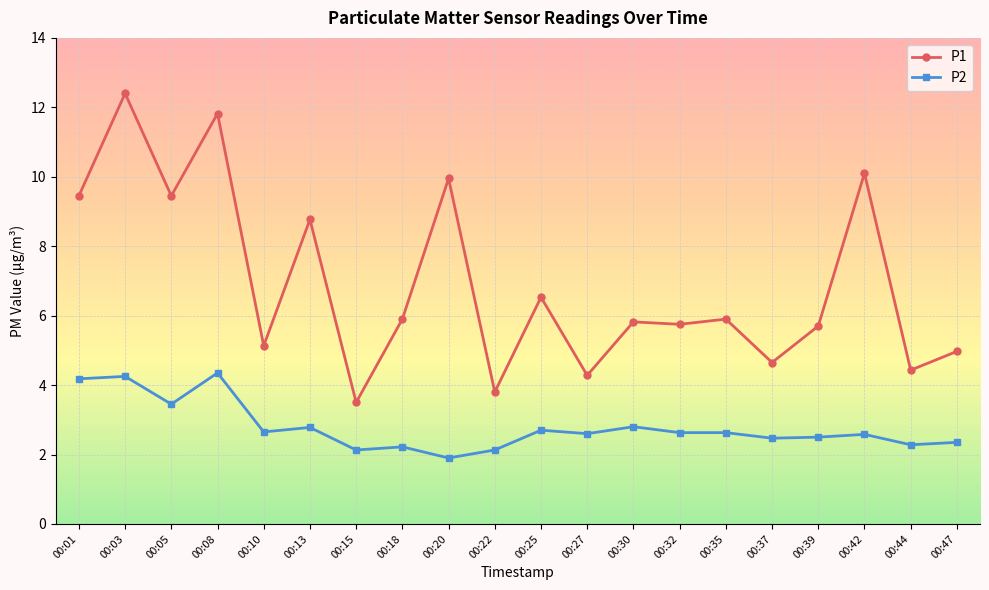

At which category does P1 reach its first local peak?

00:03